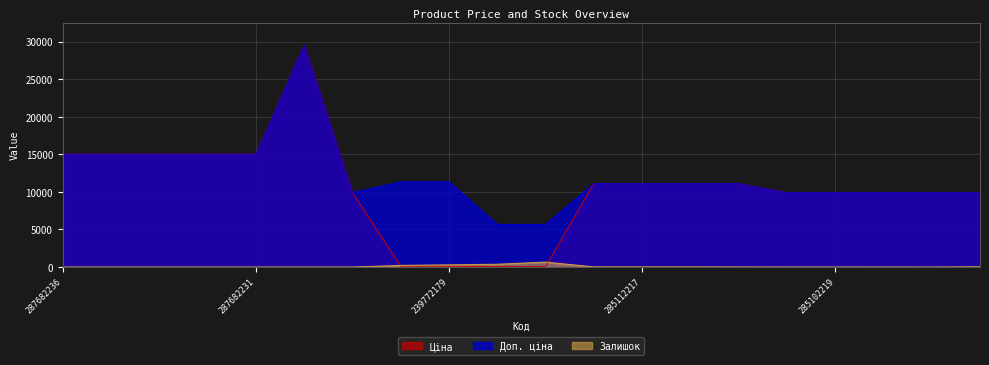

What is the total value across all series at 285102219?

19824.0